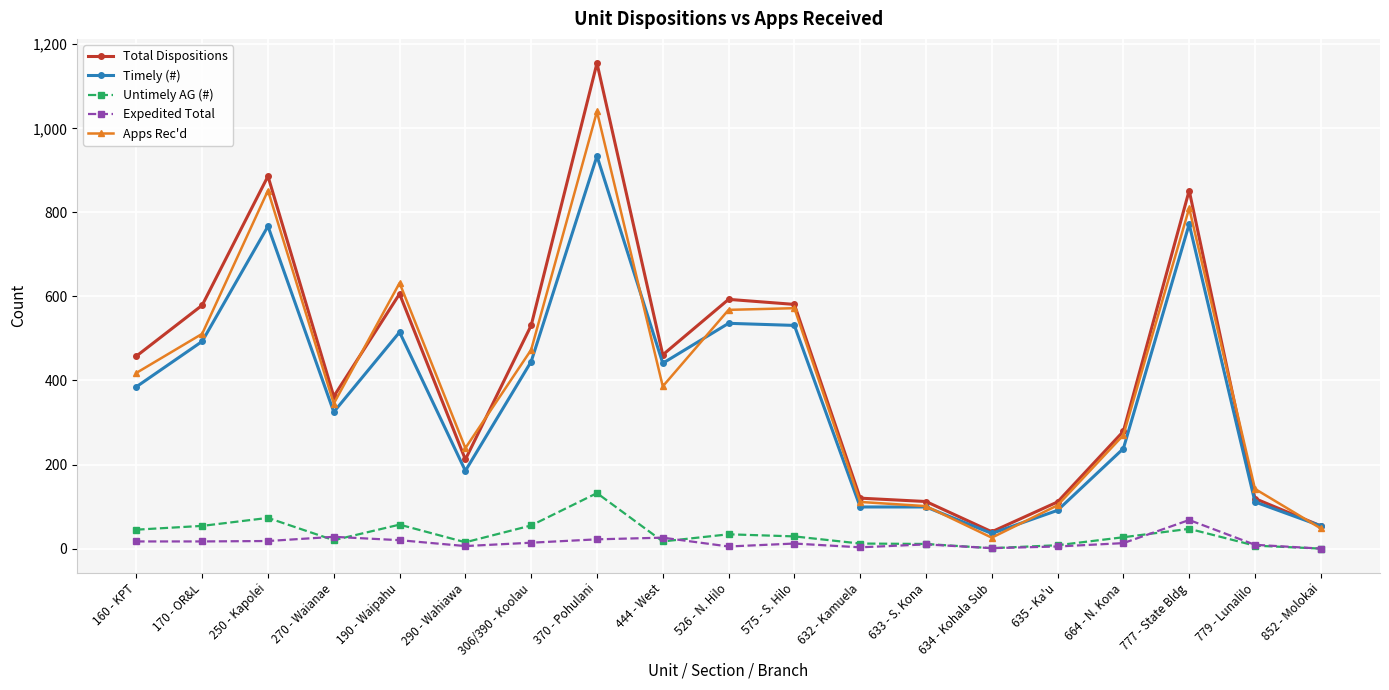

The Total Dispositions series shows 852 at 777 - State Bldg. True or false?

True